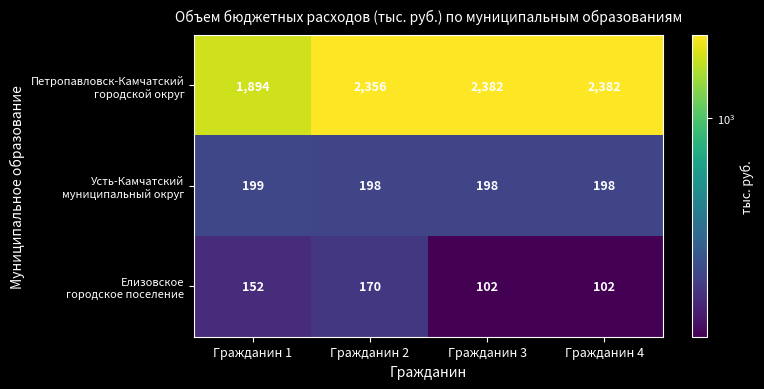

What is the greatest value displayed?

2382